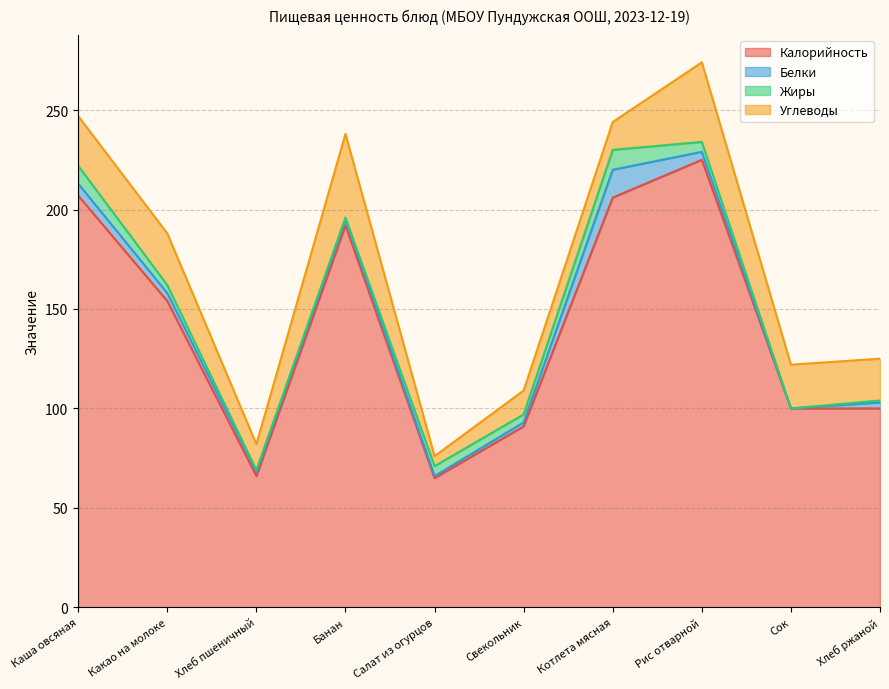

True or false: Белки and Углеводы cross at least once.

False